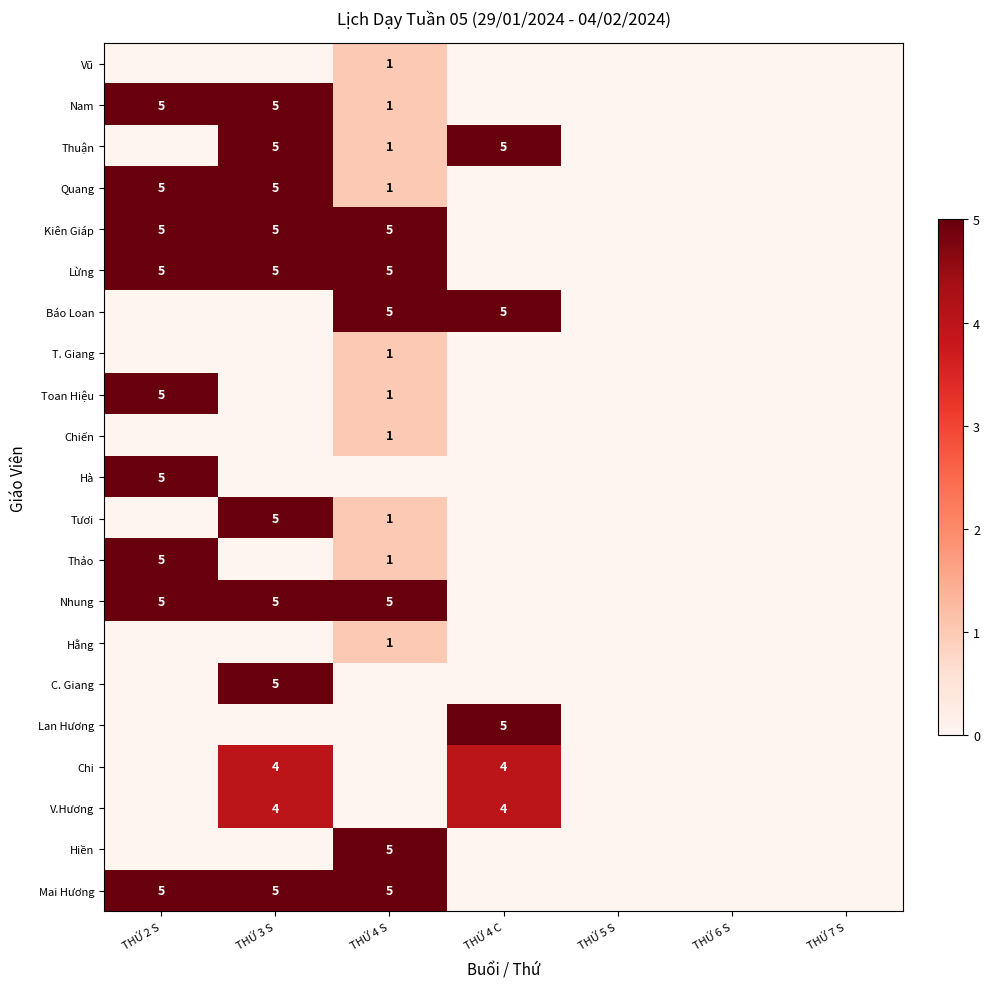

Which has a higher value, THỨ 2 S or THỨ 4 S?

THỨ 4 S